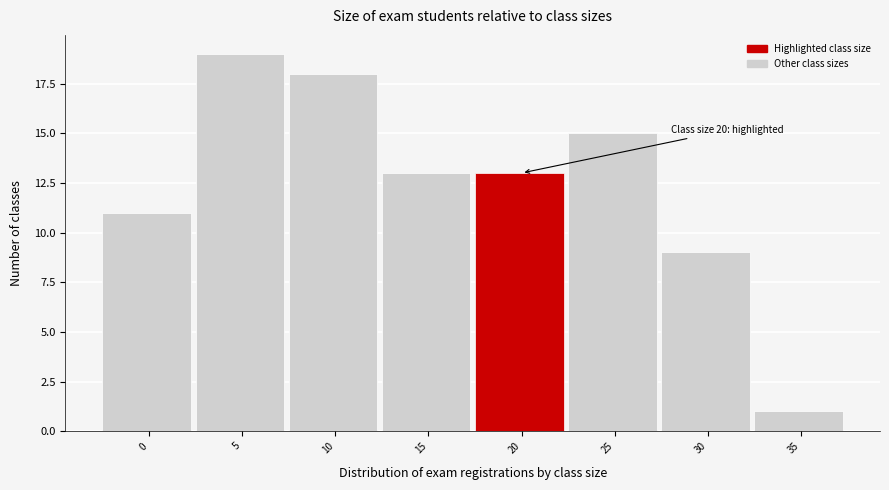

Reading left to right, what are all the values shown in this chart?

11	19	18	13	13	15	9	1